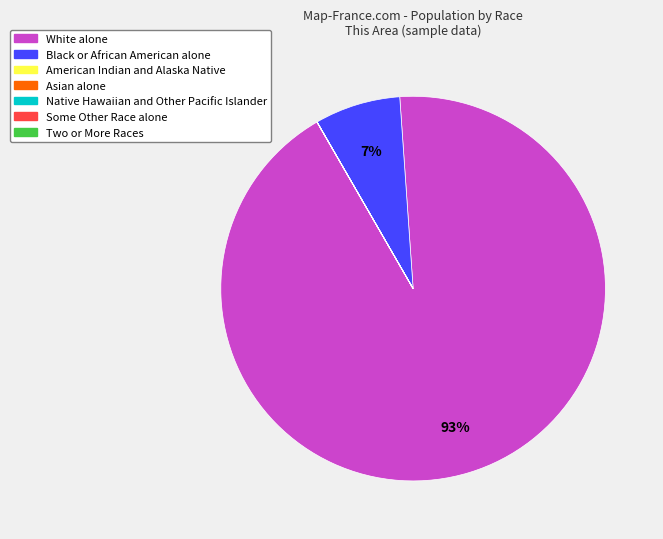

True or false: Black or African American alone accounts for 7% of the total.

True